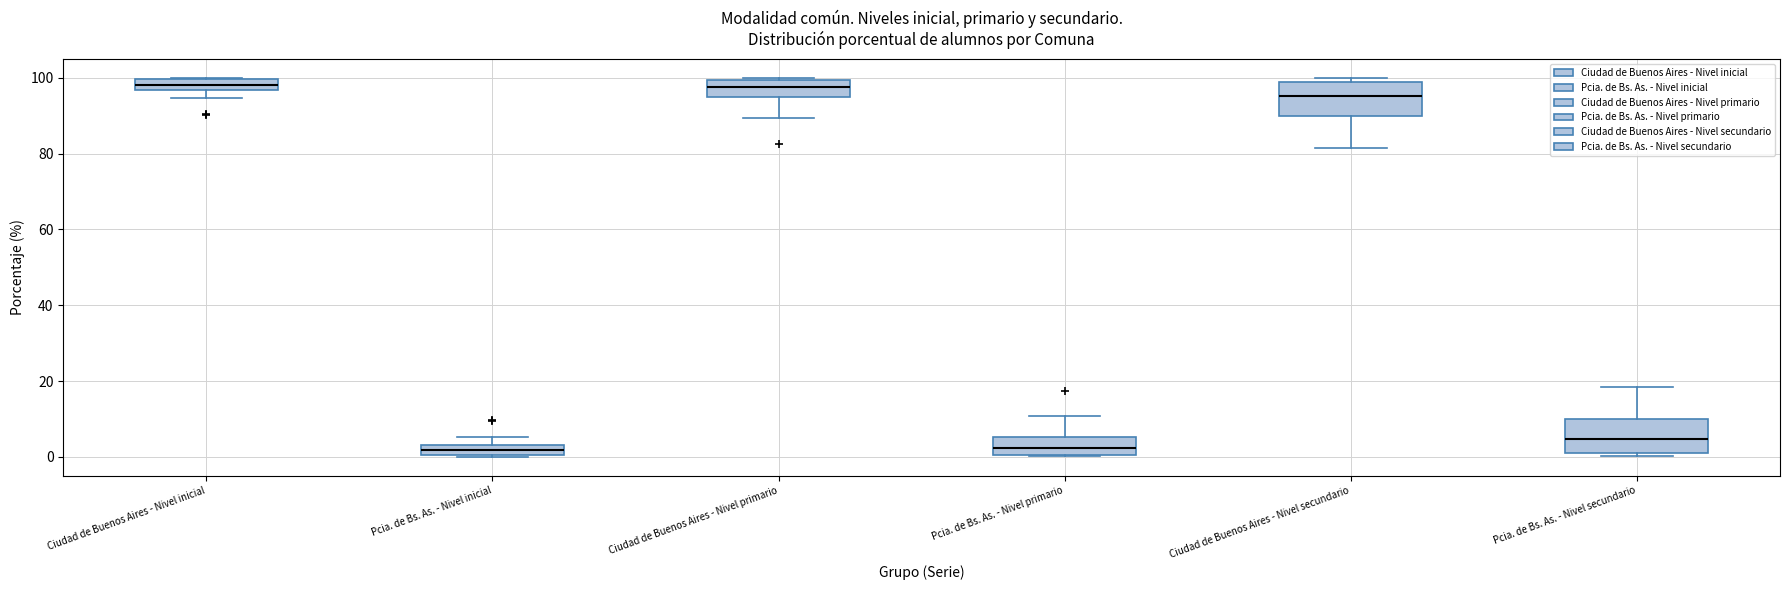

Where is the lower edge of the box for Pcia. de Bs. As. - Nivel primario on the y-axis? The values are not printed on the chart, so give them approximately, as read against the axis.

0